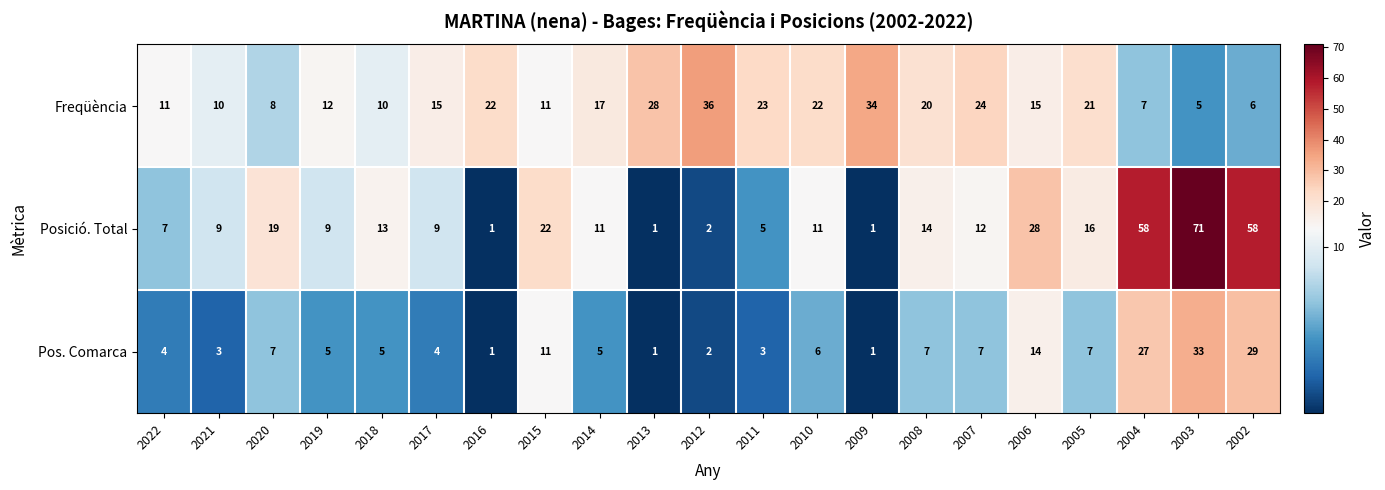

What is the highest value of the Pos. Comarca series?

33